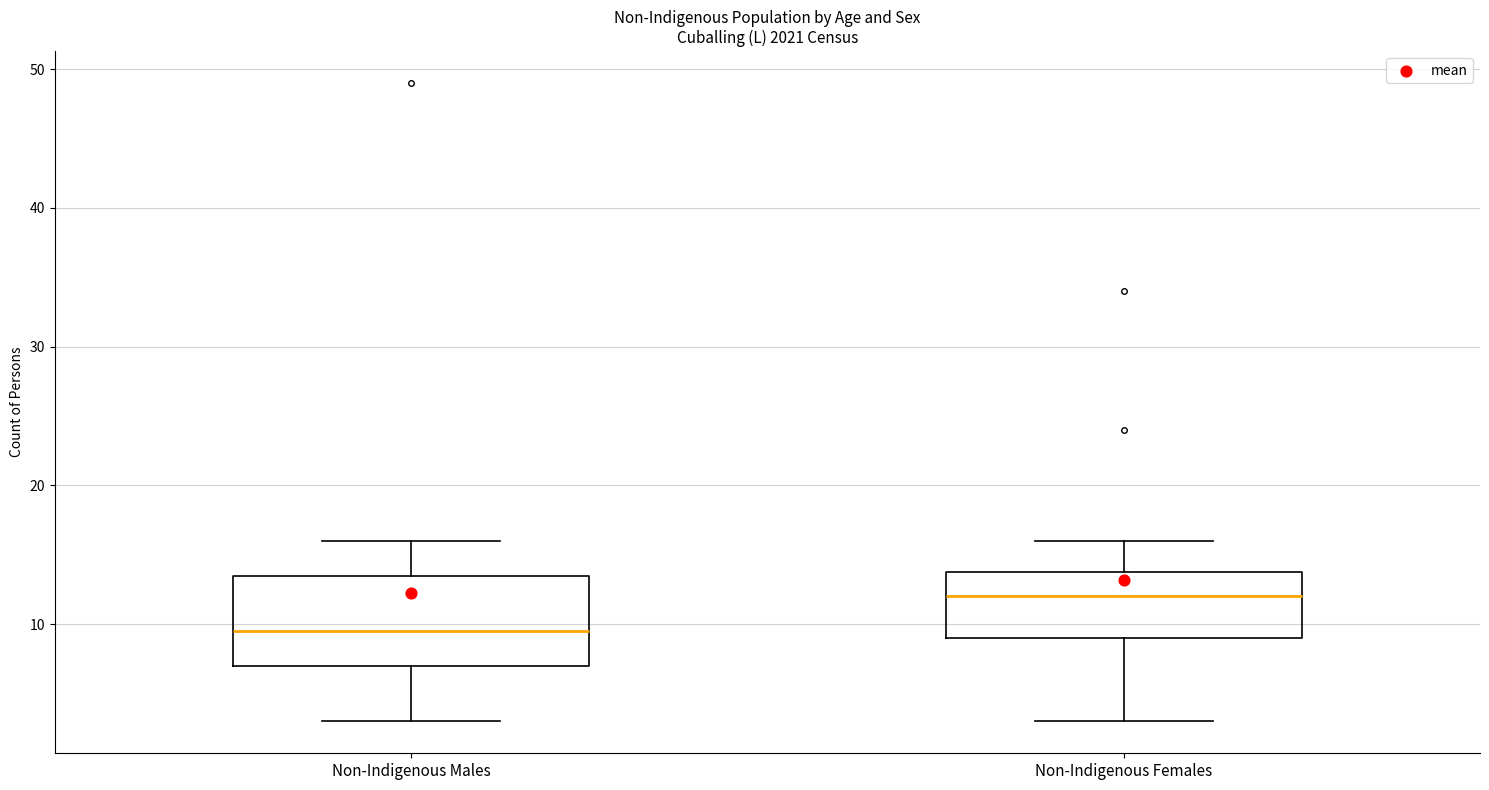

Which box has the highest median line?

Non-Indigenous Females